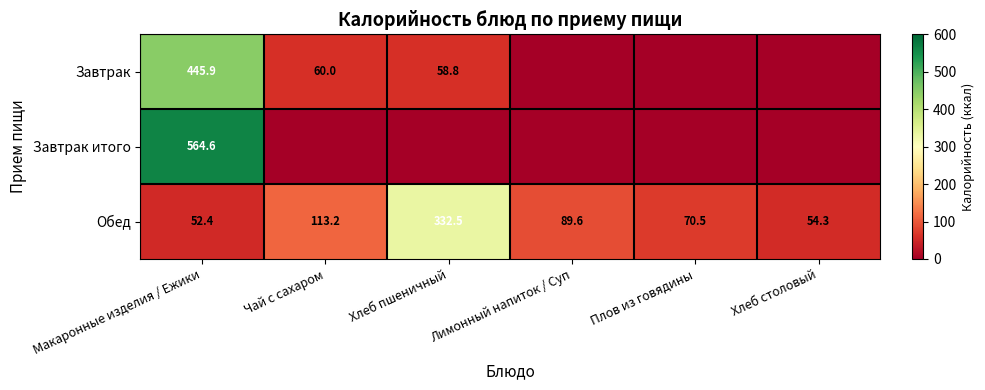

Rank the categories by Обед value from lowest to highest.

Макаронные изделия / Ежики, Хлеб столовый, Плов из говядины, Лимонный напиток / Суп, Чай с сахаром, Хлеб пшеничный